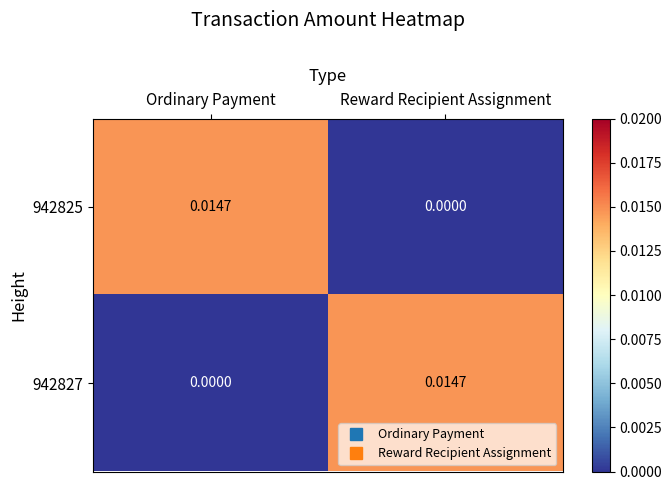

At which label does 942825 reach its minimum?

Reward Recipient Assignment